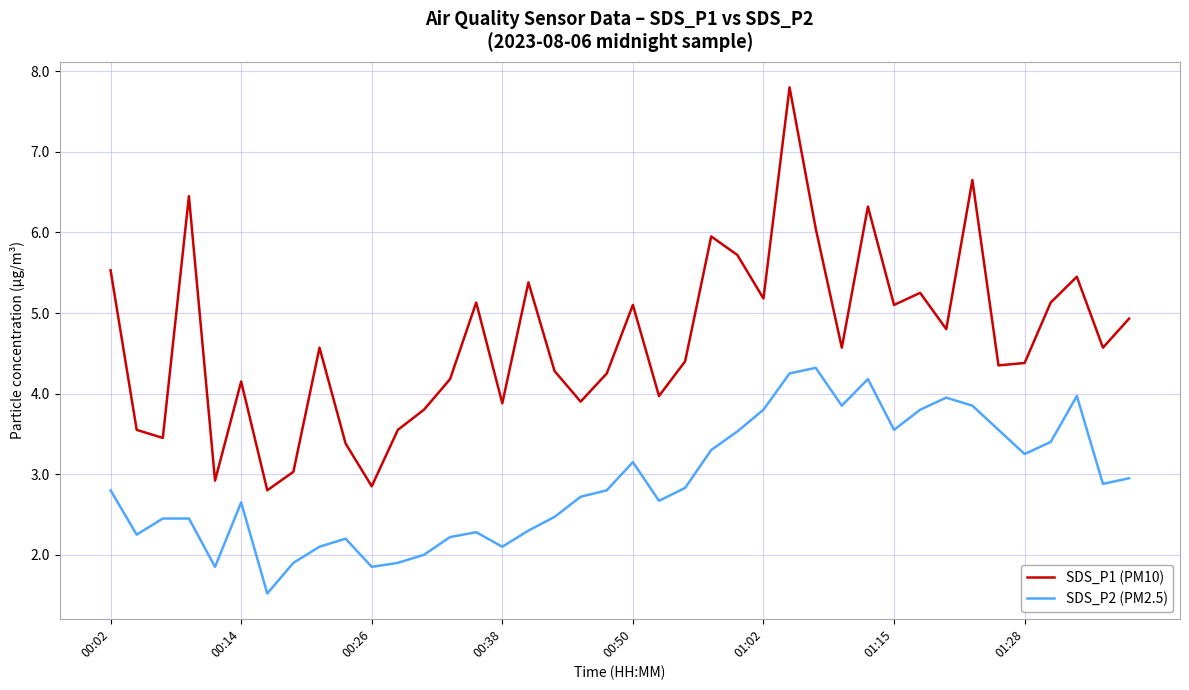

Which series has the largest total across all categories?

SDS_P1 (PM10)